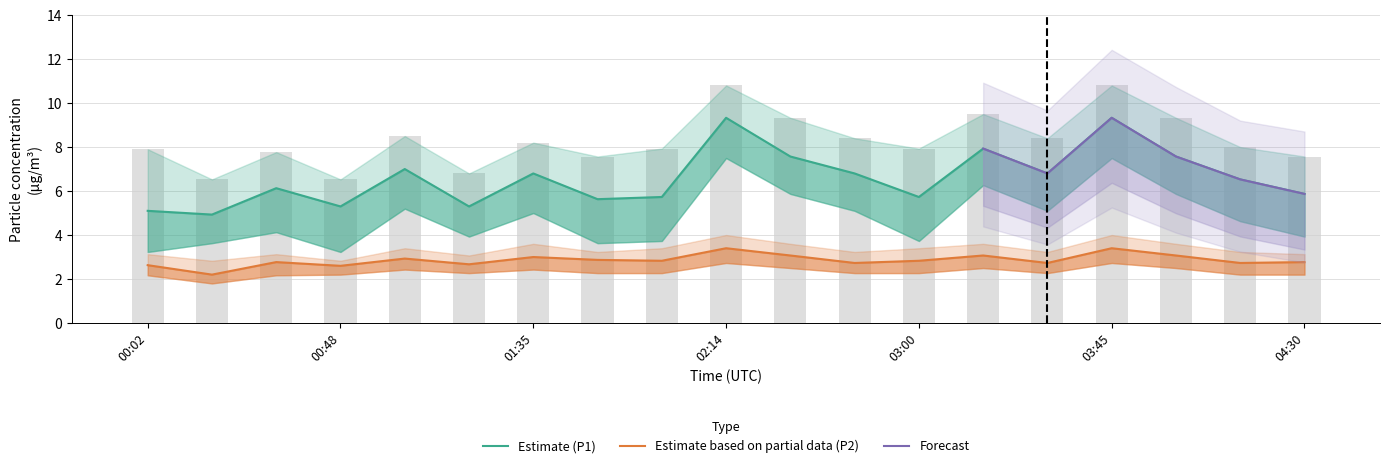

Which series changed the most between 02:45 and 03:15?

P1